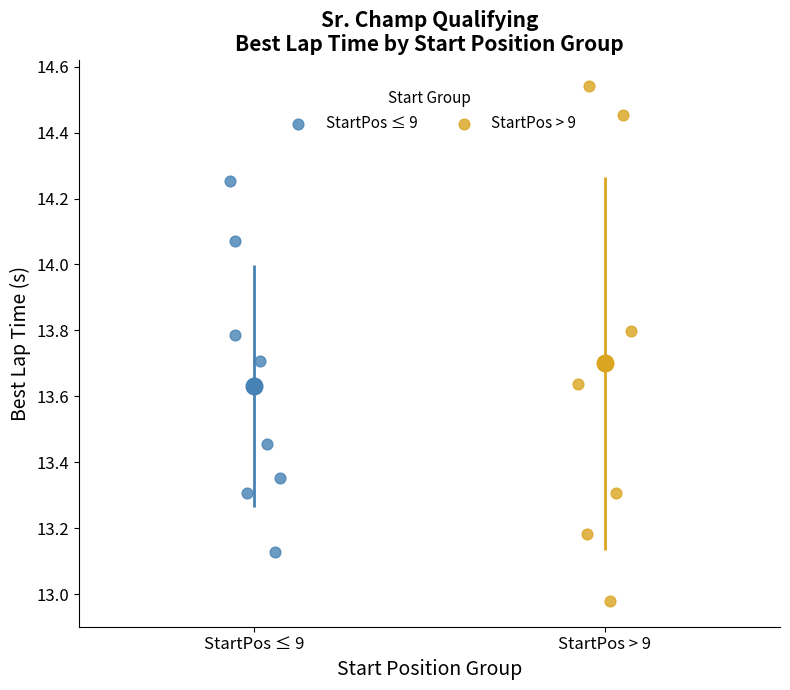

Which series has the largest Y range (max minus min)?

StartPos > 9